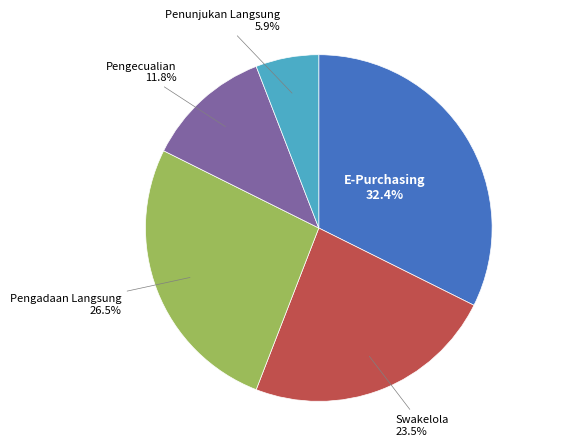

Between E-Purchasing and Pengecualian, which is larger?

E-Purchasing